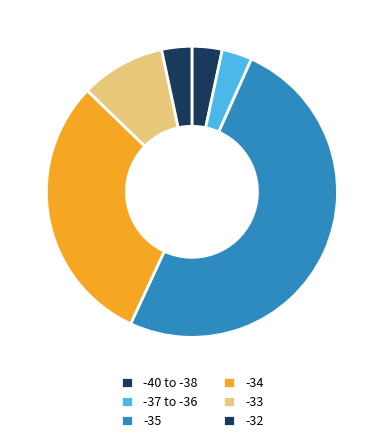

Count the number of slices in the pie.

6